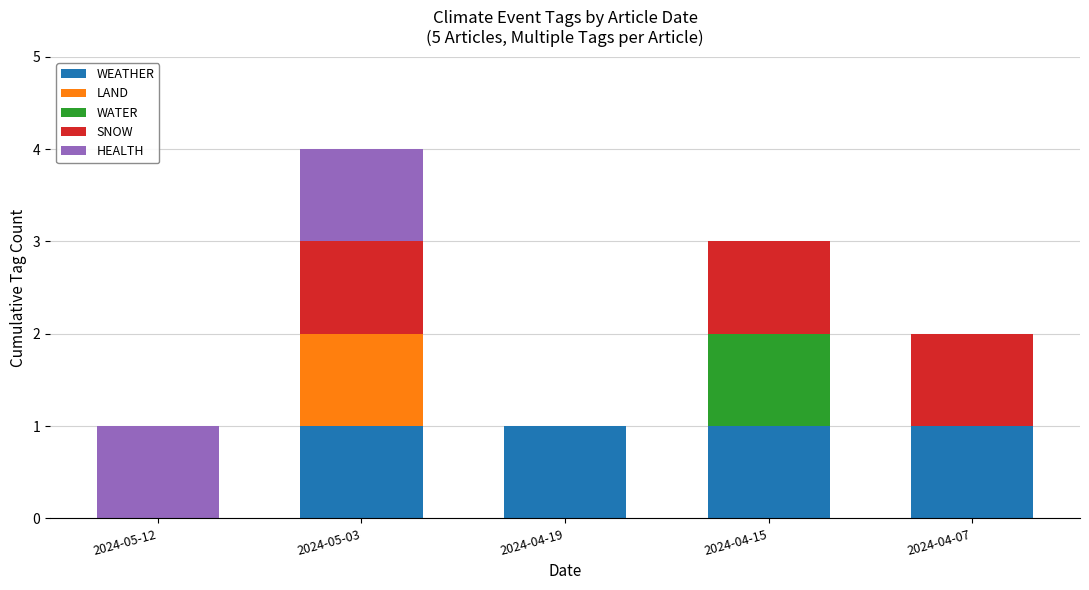

What is the total value across all series at 2024-04-15?

3